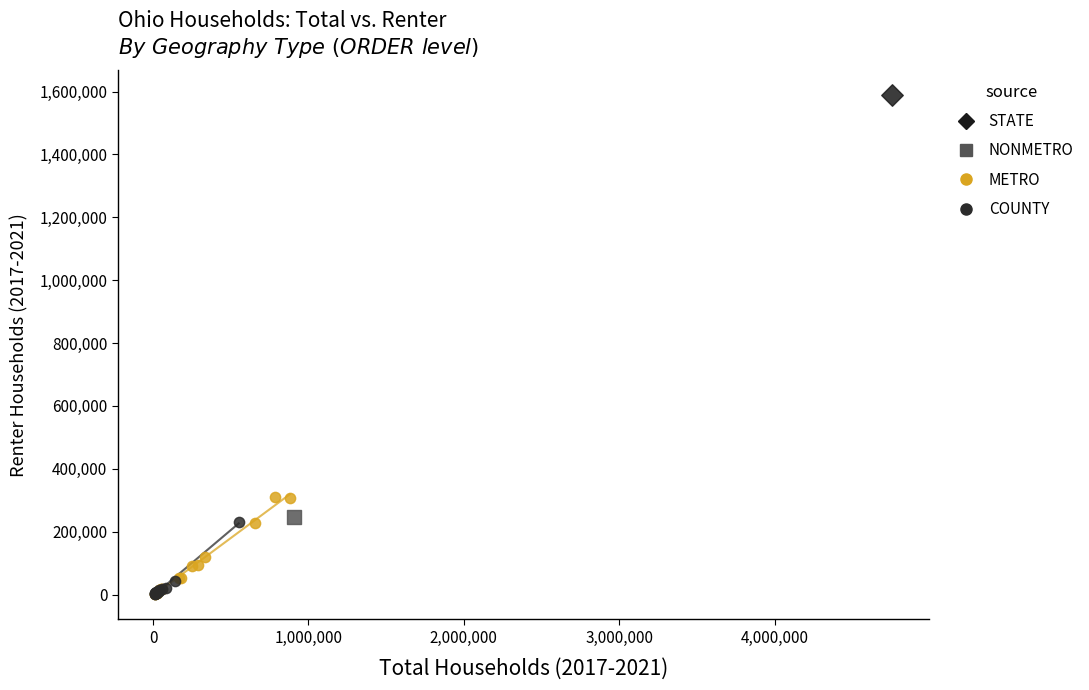

What are all the series names shown in the legend?

STATE, NONMETRO, METRO, COUNTY